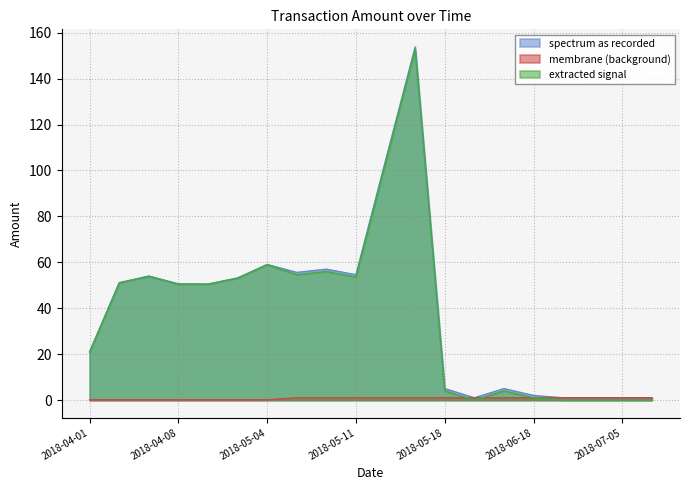

How many interior local valleys does the spectrum as recorded series have?

4